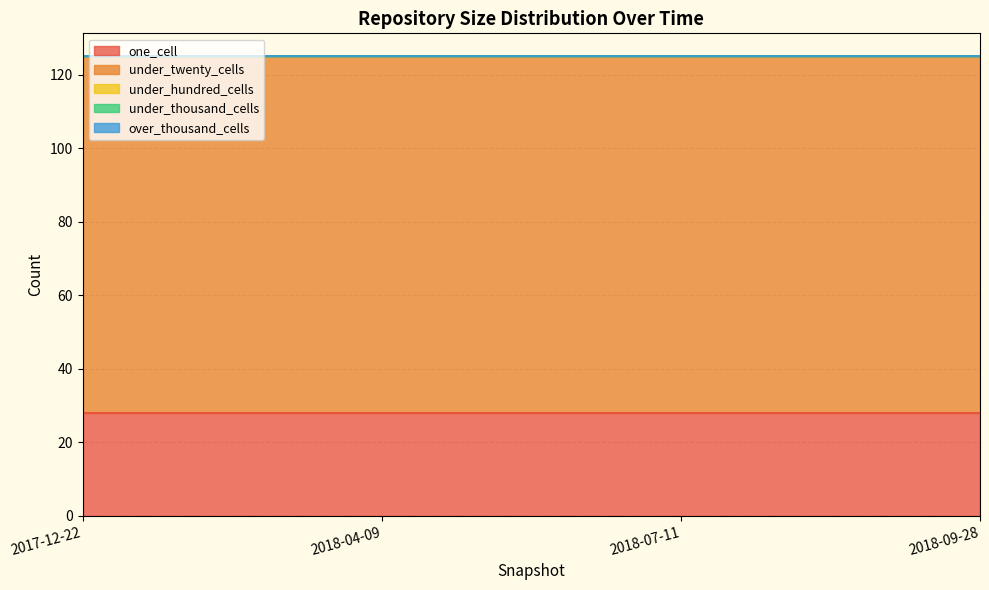

Does the chart display data point markers on the line(s)?

No